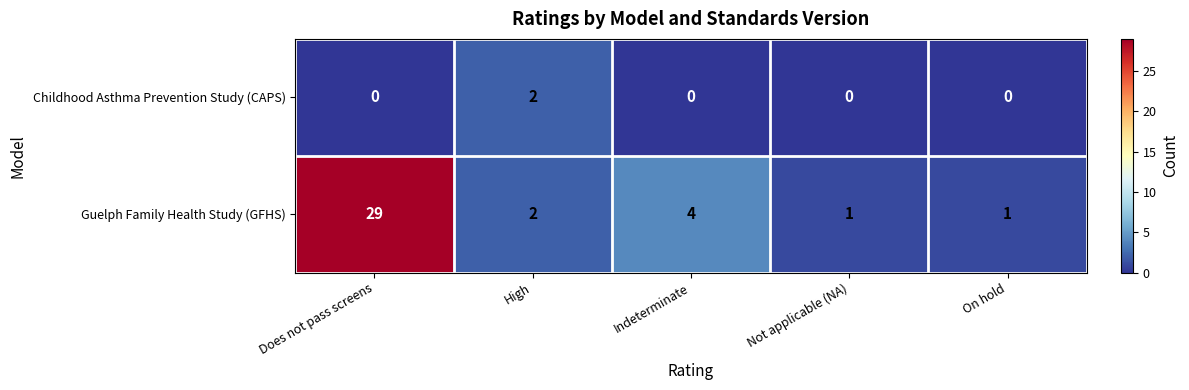

How many positive values does the Childhood Asthma Prevention Study (CAPS) series have?

1